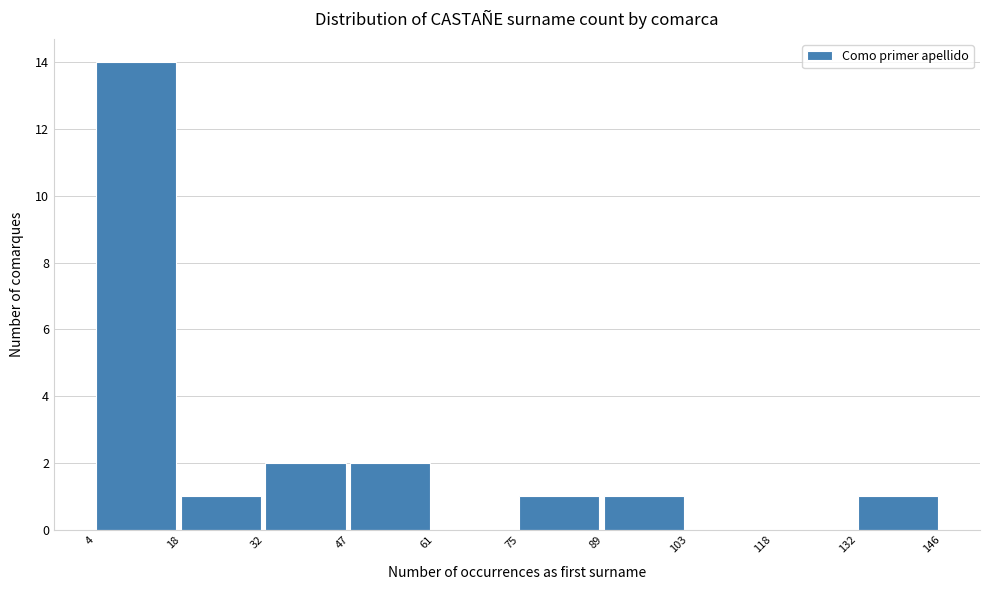

Reading left to right, list every bar in this chart as the range it spans on the x-axis followed by its height. The values are not printed on the chart, so give them approximately, as read against the axis.

4 to 18: 14
18 to 32: 1
32 to 47: 2
47 to 61: 2
61 to 75: 0
75 to 89: 1
89 to 103: 1
103 to 118: 0
118 to 132: 0
132 to 146: 1